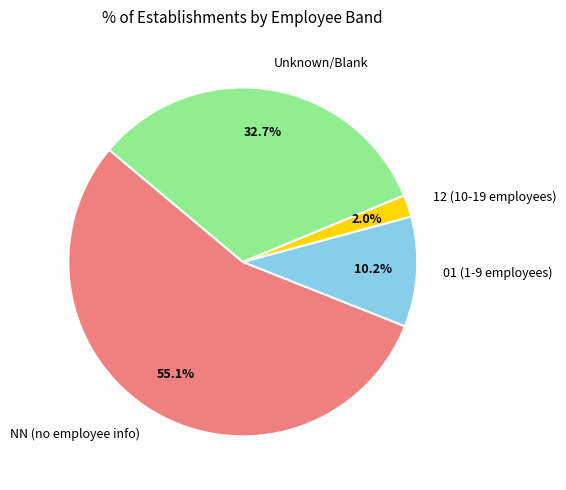

Does NN (no employee info) account for over 50% of the chart?

Yes